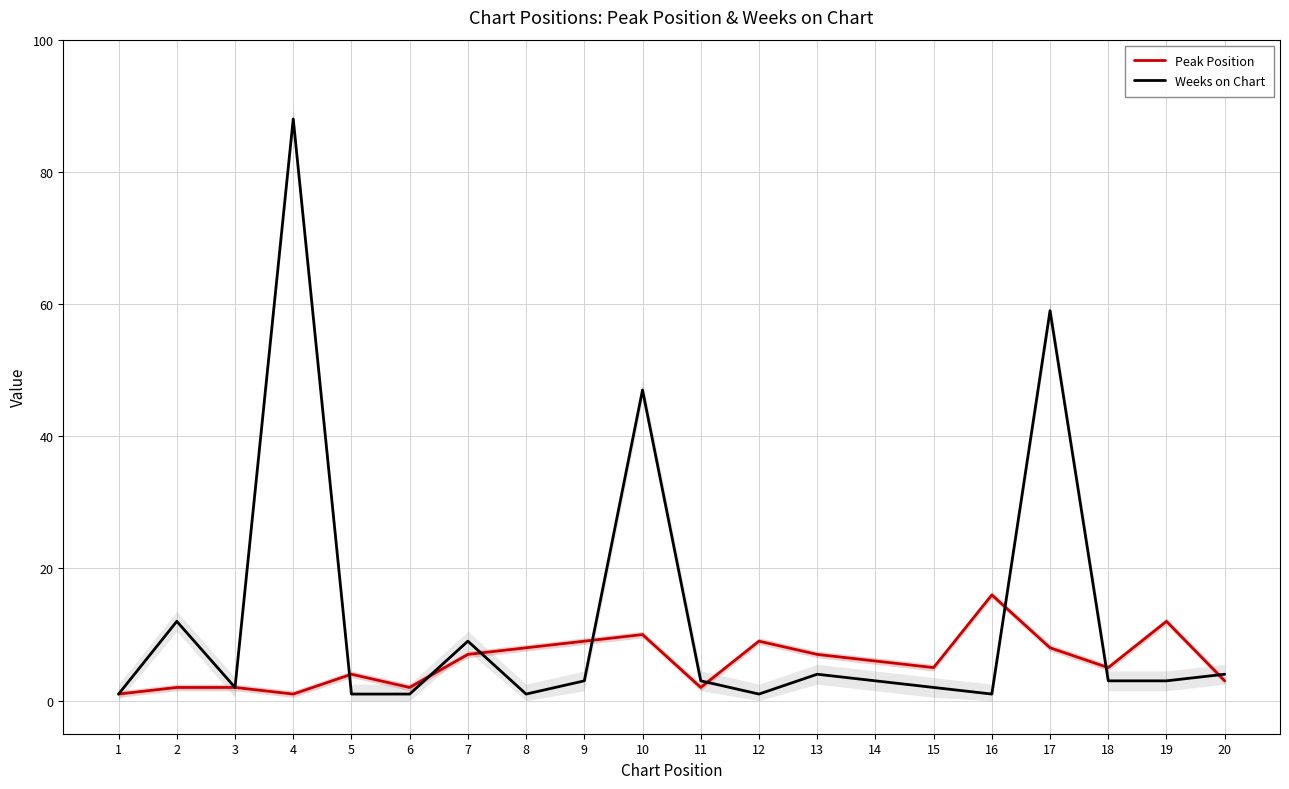

Reading left to right, what are all the values shown in this chart?

Peak Position: 1=1	2=2	3=2	4=1	5=4	6=2	7=7	8=8	9=9	10=10	11=2	12=9	13=7	14=6	15=5	16=16	17=8	18=5	19=12	20=3
Weeks on Chart: 1=1	2=12	3=2	4=88	5=1	6=1	7=9	8=1	9=3	10=47	11=3	12=1	13=4	14=3	15=2	16=1	17=59	18=3	19=3	20=4